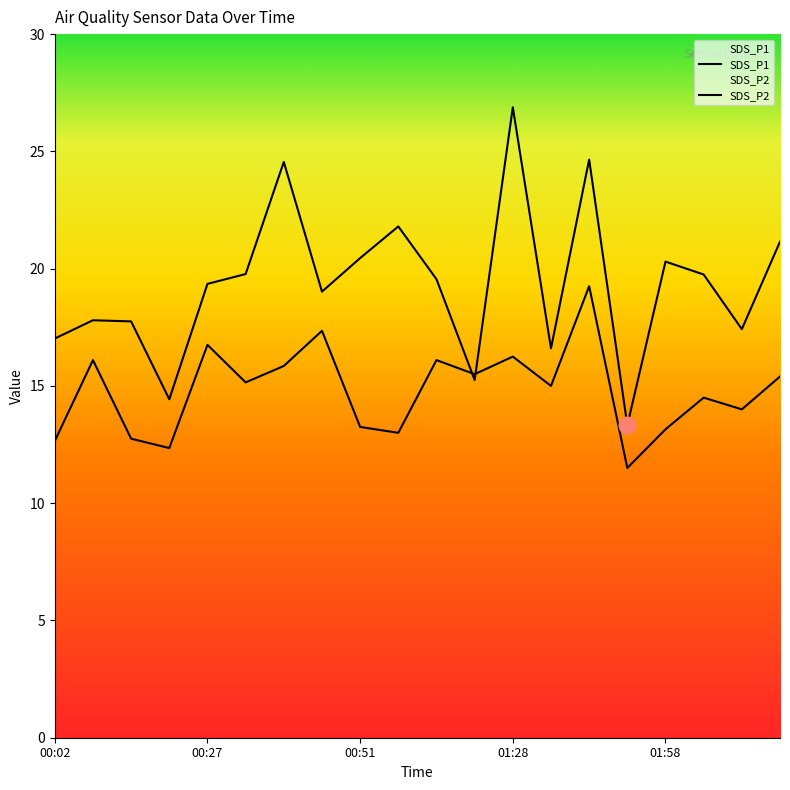

How many lines are shown in the chart?

2